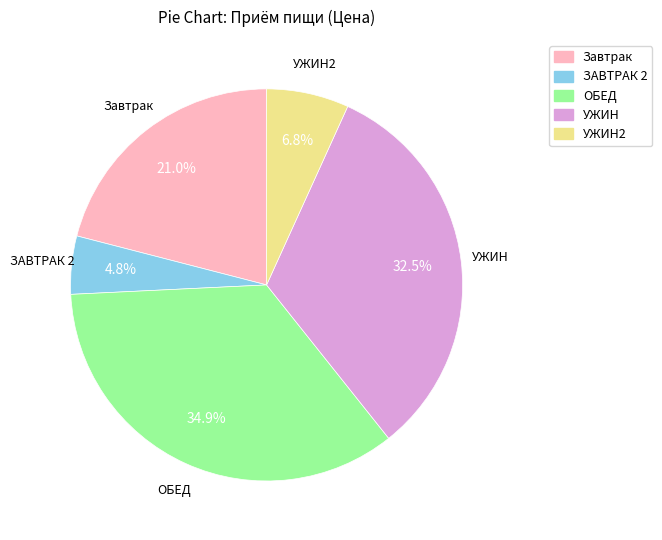

Rank the categories by value from highest to lowest.

ОБЕД, УЖИН, Завтрак, УЖИН2, ЗАВТРАК 2